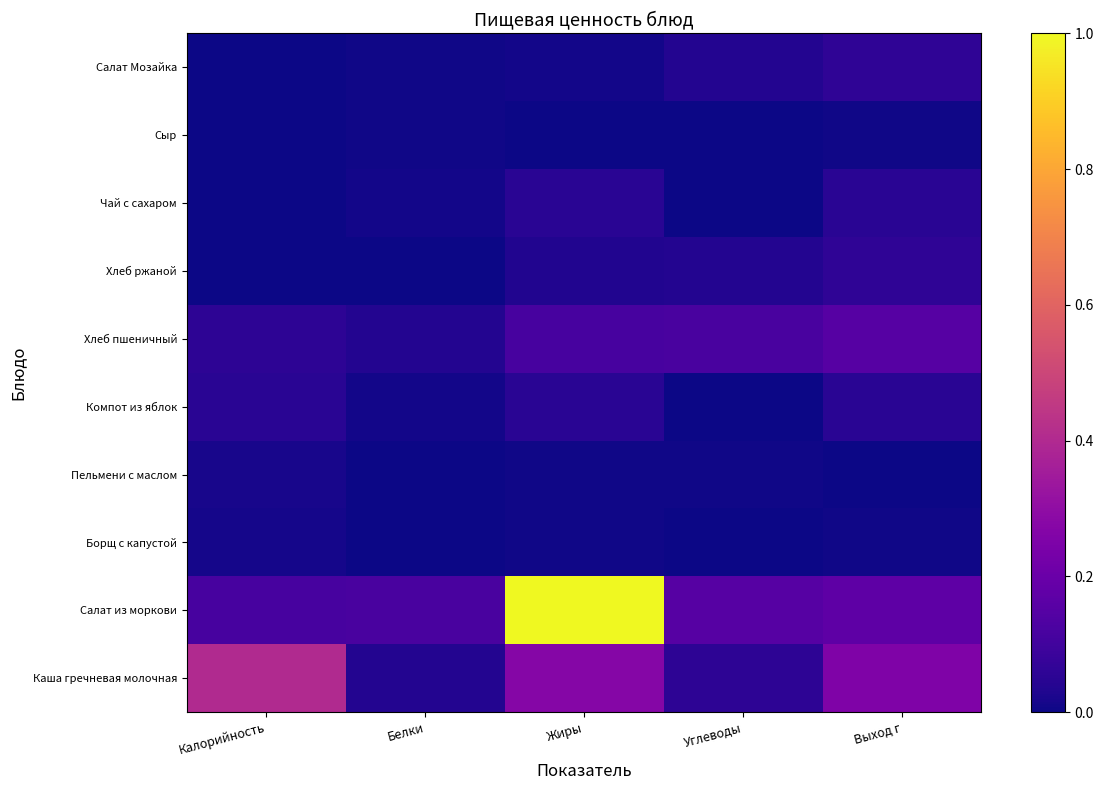

Reading right to left, extract all data points from this chart.

Каша гречневая молочная: Выход г=0.3	Углеводы=0.1	Жиры=0.3	Белки=0.0	Калорийность=0.4
Салат из моркови: Выход г=0.2	Углеводы=0.2	Жиры=1.0	Белки=0.1	Калорийность=0.1
Борщ с капустой: Выход г=0.0	Углеводы=0.0	Жиры=0.0	Белки=0.0	Калорийность=0.0
Пельмени с маслом: Выход г=0.0	Углеводы=0.0	Жиры=0.0	Белки=0.0	Калорийность=0.0
Компот из яблок: Выход г=0.1	Углеводы=0.0	Жиры=0.0	Белки=0.0	Калорийность=0.0
Хлеб пшеничный: Выход г=0.1	Углеводы=0.1	Жиры=0.1	Белки=0.0	Калорийность=0.1
Хлеб ржаной: Выход г=0.1	Углеводы=0.0	Жиры=0.0	Белки=0.0	Калорийность=0.0
Чай с сахаром: Выход г=0.1	Углеводы=0.0	Жиры=0.0	Белки=0.0	Калорийность=0.0
Сыр: Выход г=0.0	Углеводы=0.0	Жиры=0.0	Белки=0.0	Калорийность=0.0
Салат Мозайка: Выход г=0.1	Углеводы=0.0	Жиры=0.0	Белки=0.0	Калорийность=0.0